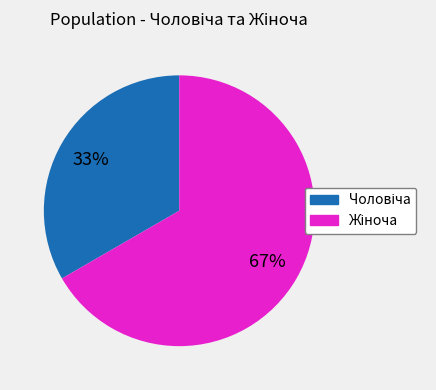

To the nearest percent, what is the average slice percentage?

50%